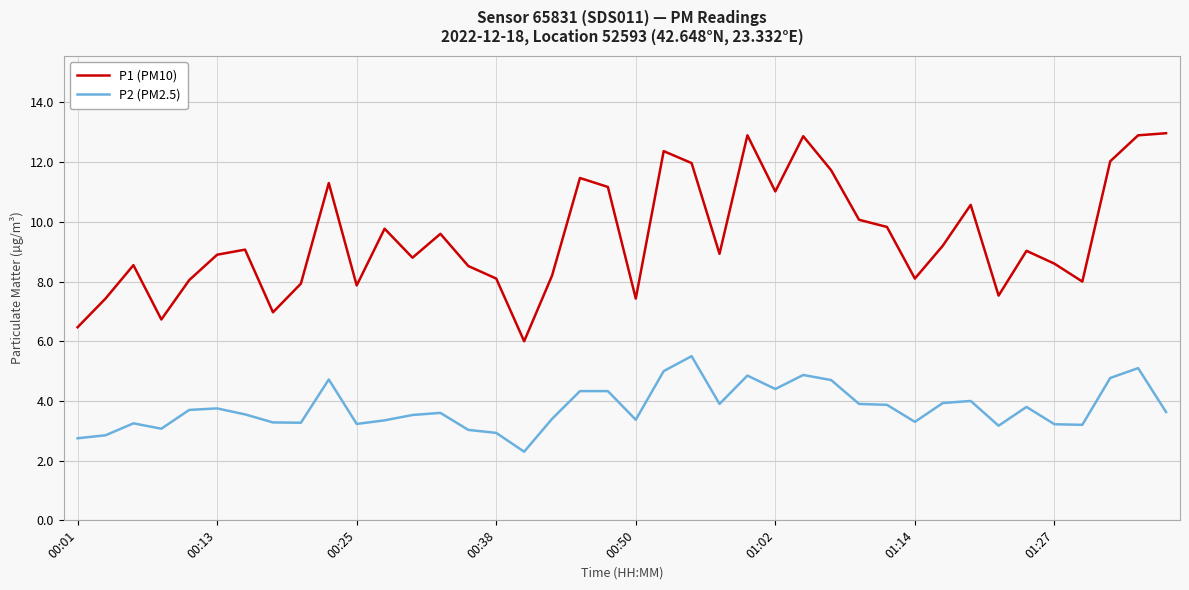

List the series in order of their overall mean, lowest first.

P2 (PM2.5), P1 (PM10)